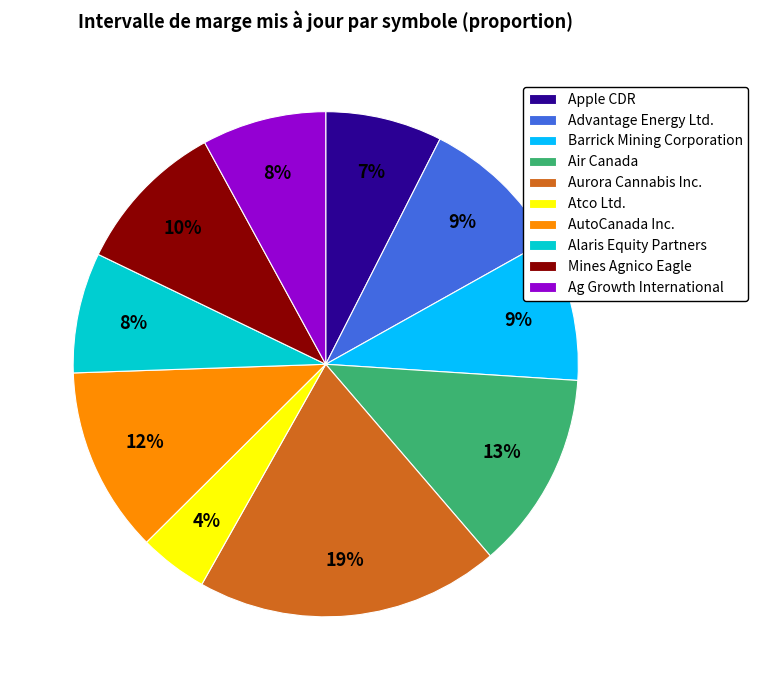

To the nearest percent, what is the difference between the largest and smallest slice percentages?

15%